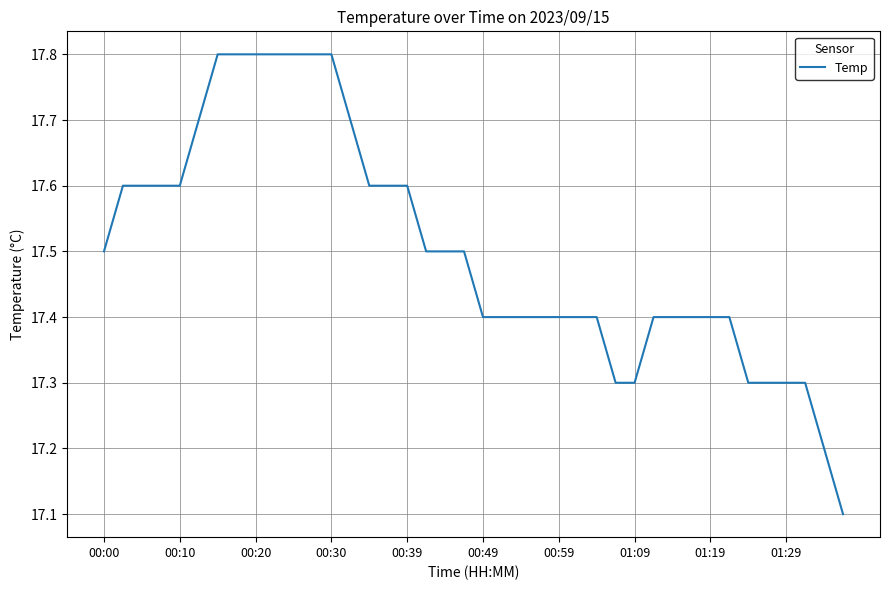

What is the average value?

17.5